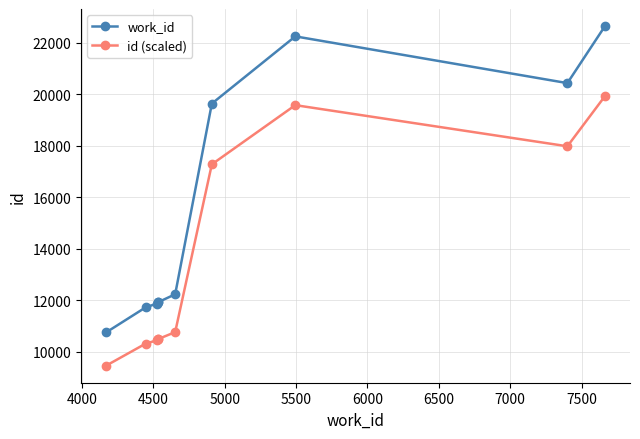

True or false: id (scaled) and work_id cross at least once.

False